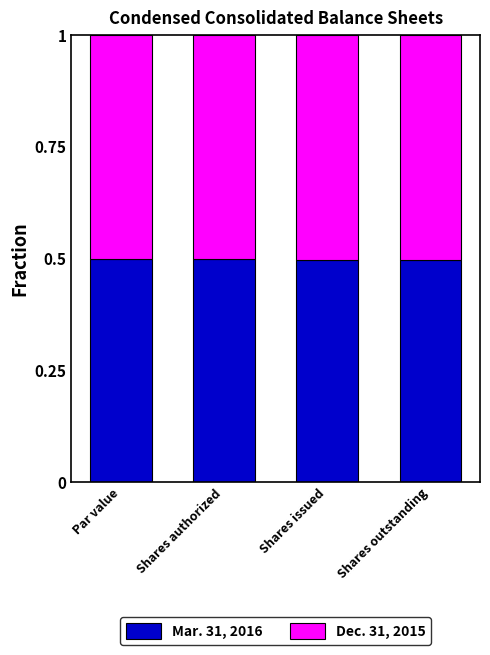

What is the total value across all series at Shares authorized?

1.0